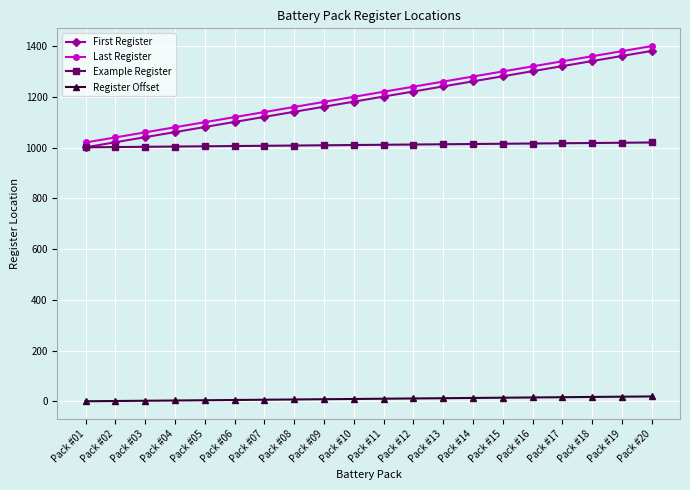

Which series has the largest total across all categories?

Last Register